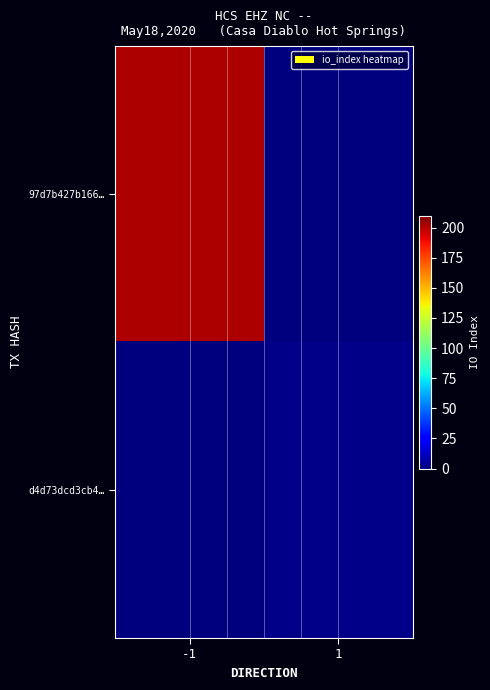

How many data points does each series have?

2